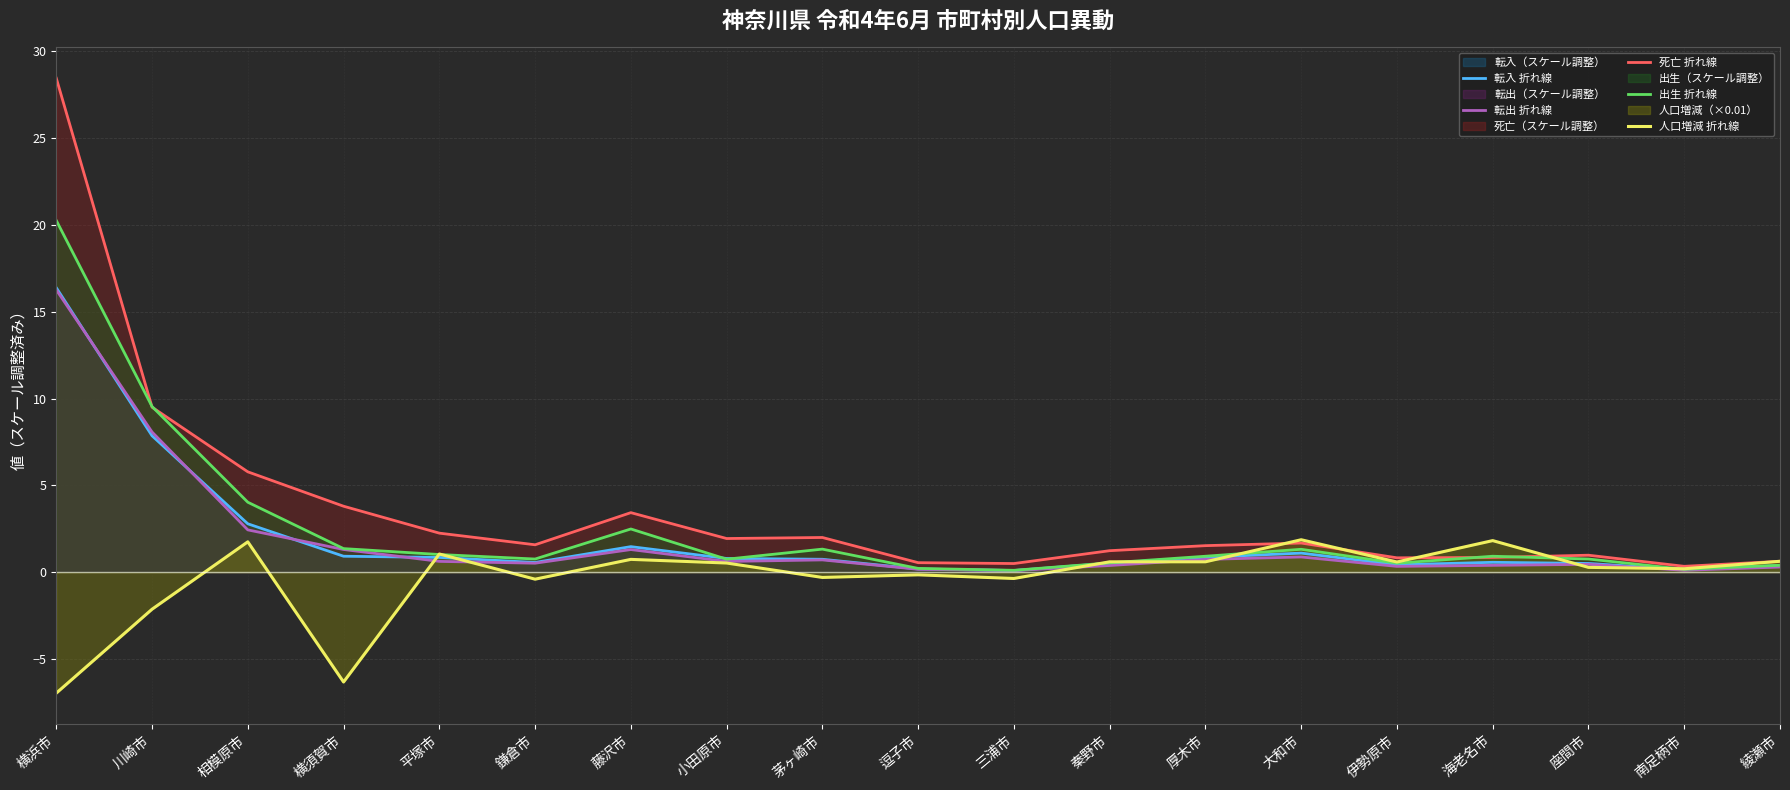

What is the label of the 4th point from the left?

横須賀市